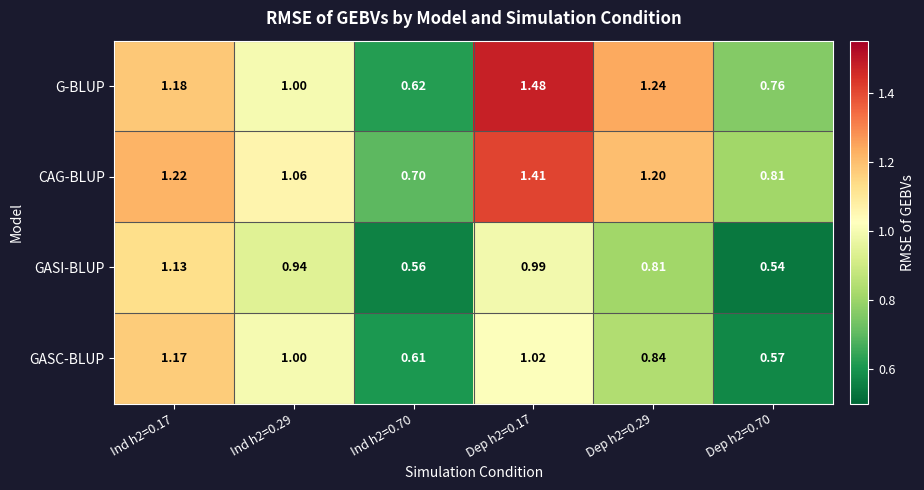

Which series has the largest total across all categories?

CAG-BLUP